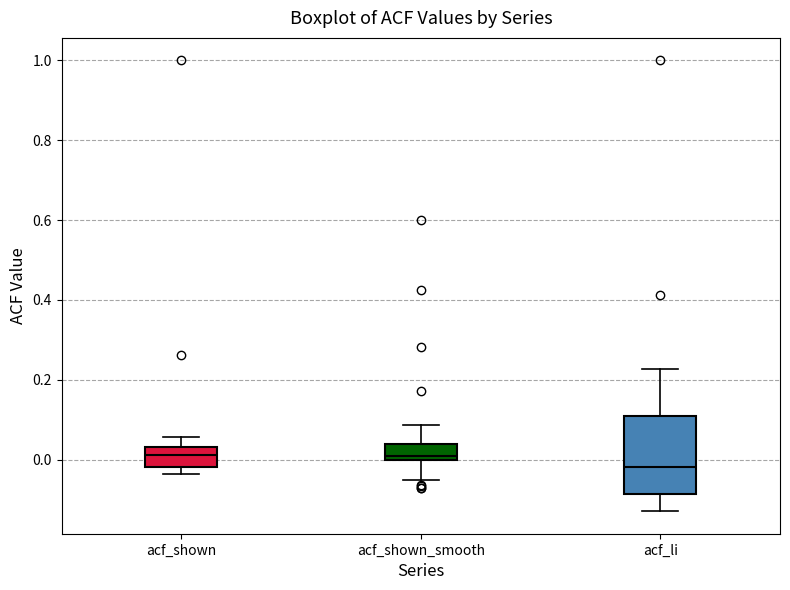

Where is the upper edge of the box for acf_shown_smooth on the y-axis? The values are not printed on the chart, so give them approximately, as read against the axis.

0.04